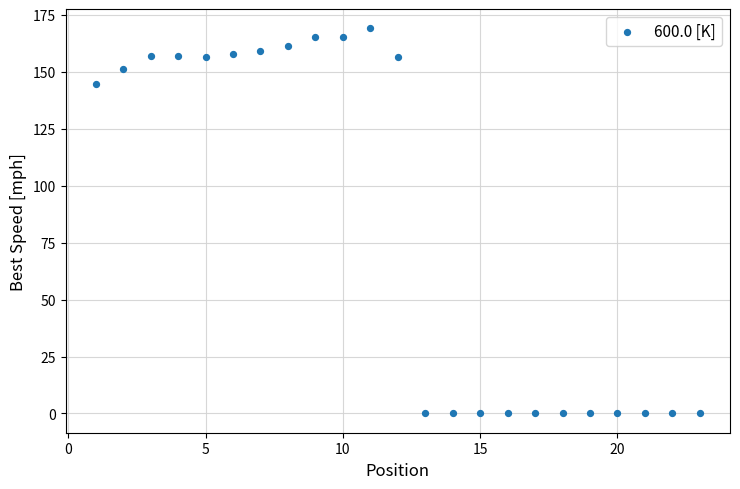

What is the range of Y values (max minus min)?

169.2